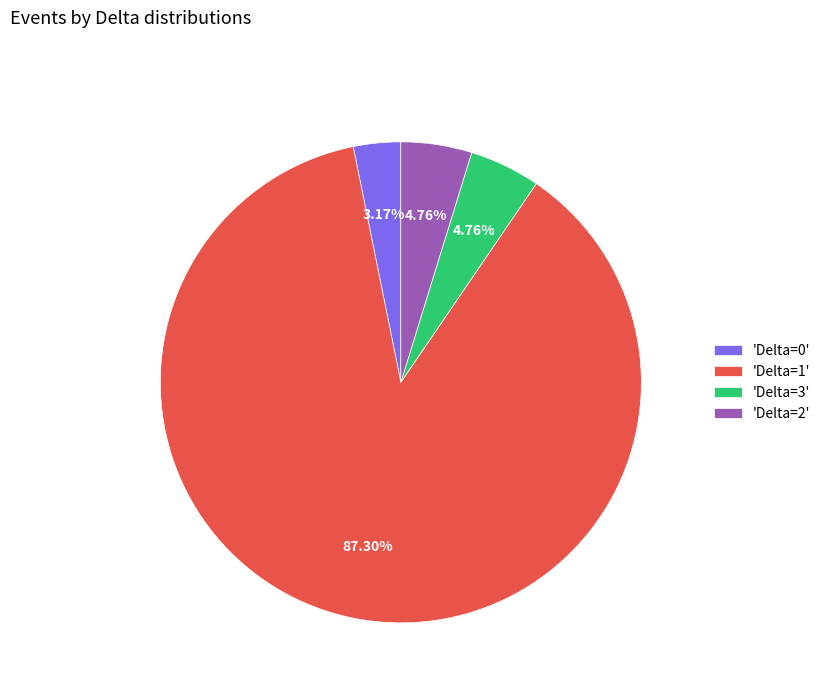

How many slices are in this pie chart?

4